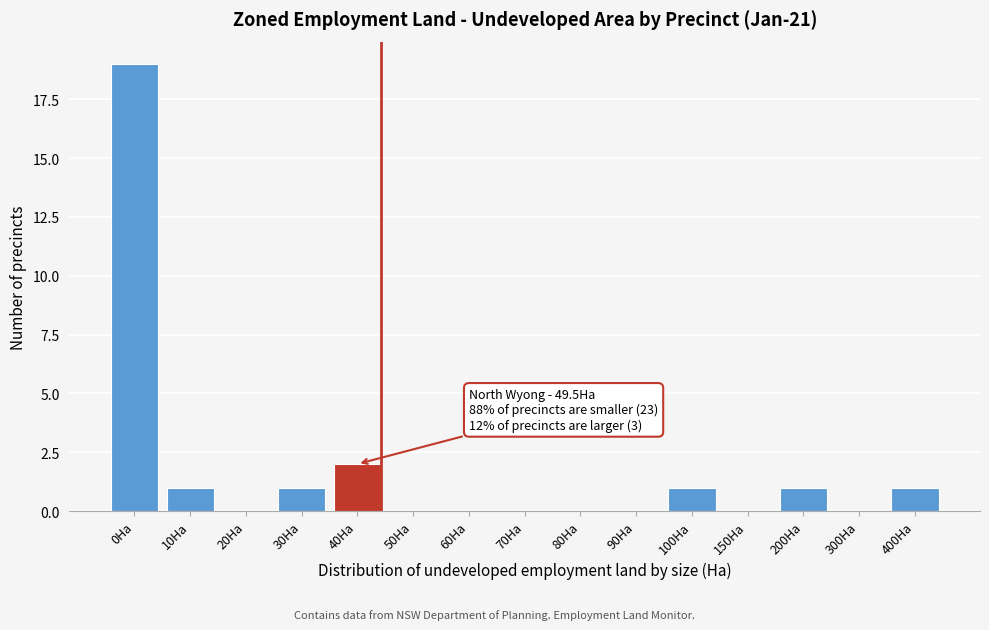

Reading left to right, list all the values displayed in this chart.

0Ha=19	10Ha=1	20Ha=0	30Ha=1	40Ha=2	50Ha=0	60Ha=0	70Ha=0	80Ha=0	90Ha=0	100Ha=1	150Ha=0	200Ha=1	300Ha=0	400Ha=1